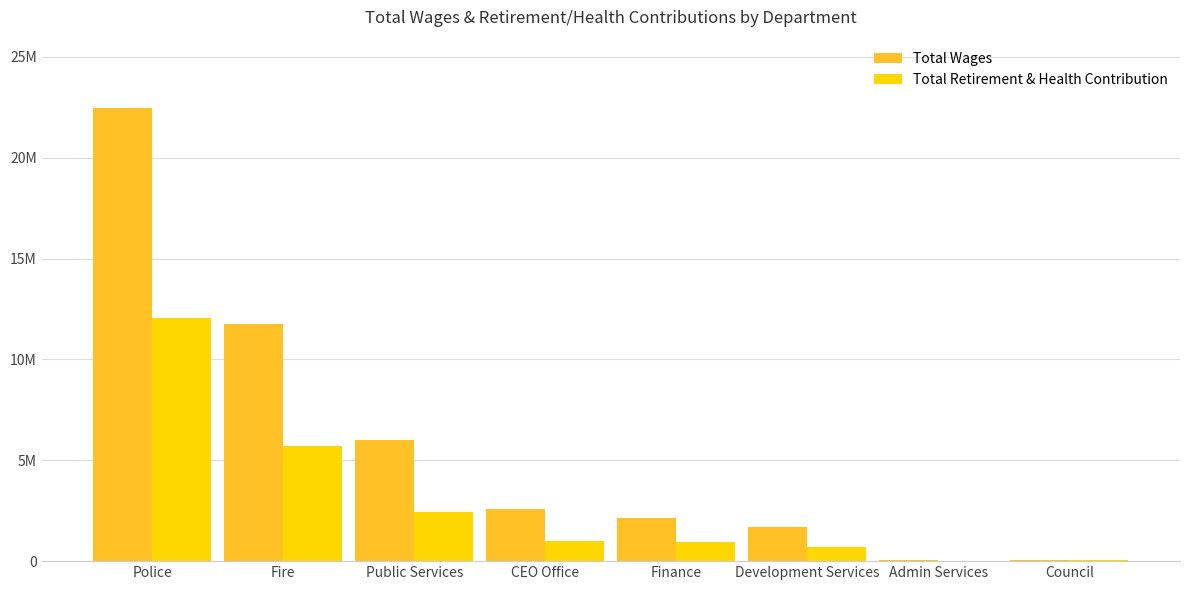

What are all the series names shown in the legend?

Total Wages, Total Retirement & Health Contribution